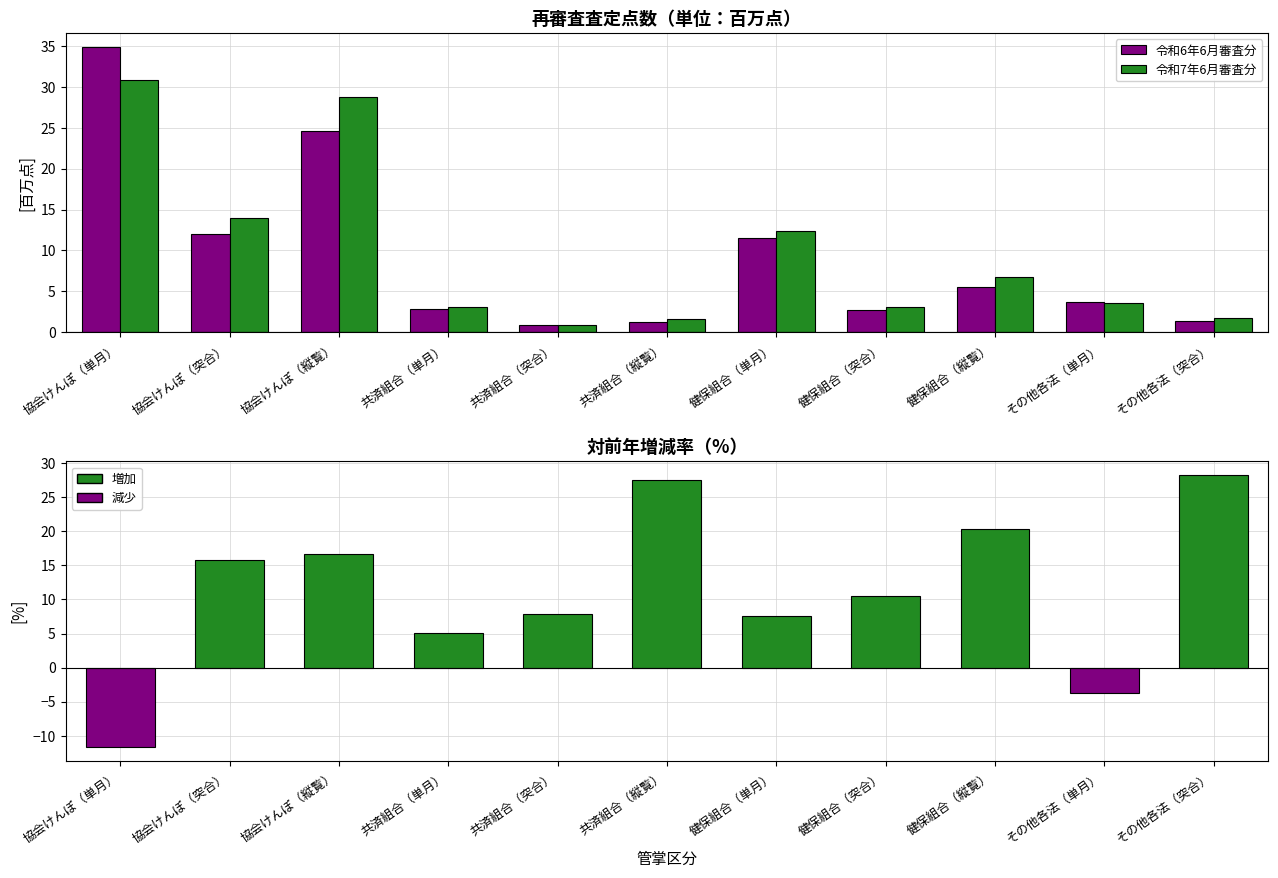

What is the label of the 2nd bar from the right?

その他各法（単月）